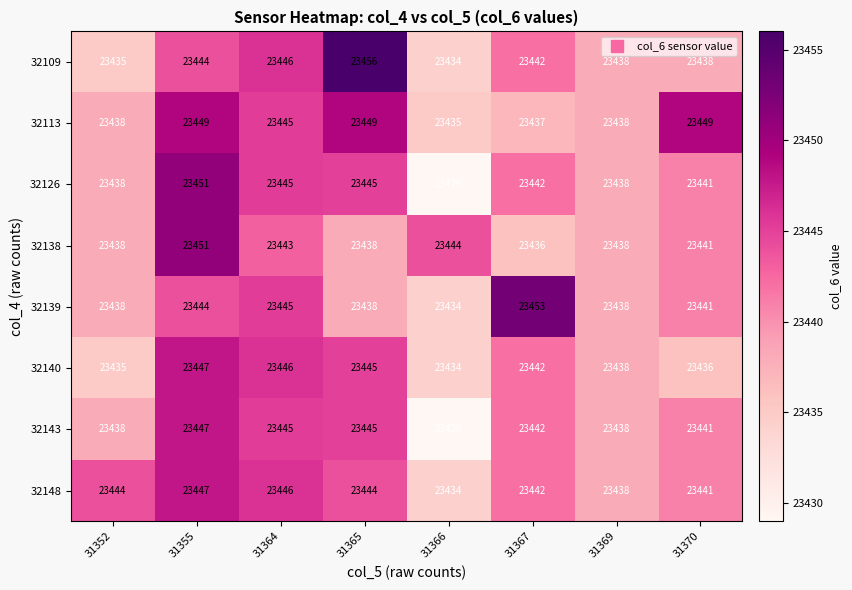

How many distinct data groups are displayed?

8